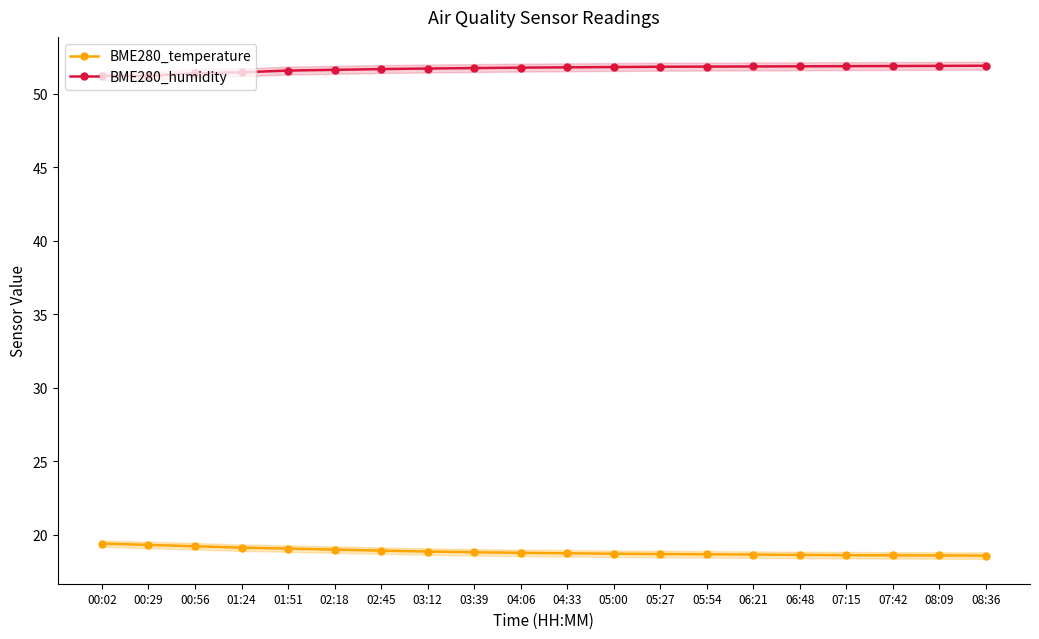

What is the sum of all BME280_temperature values?

377.1